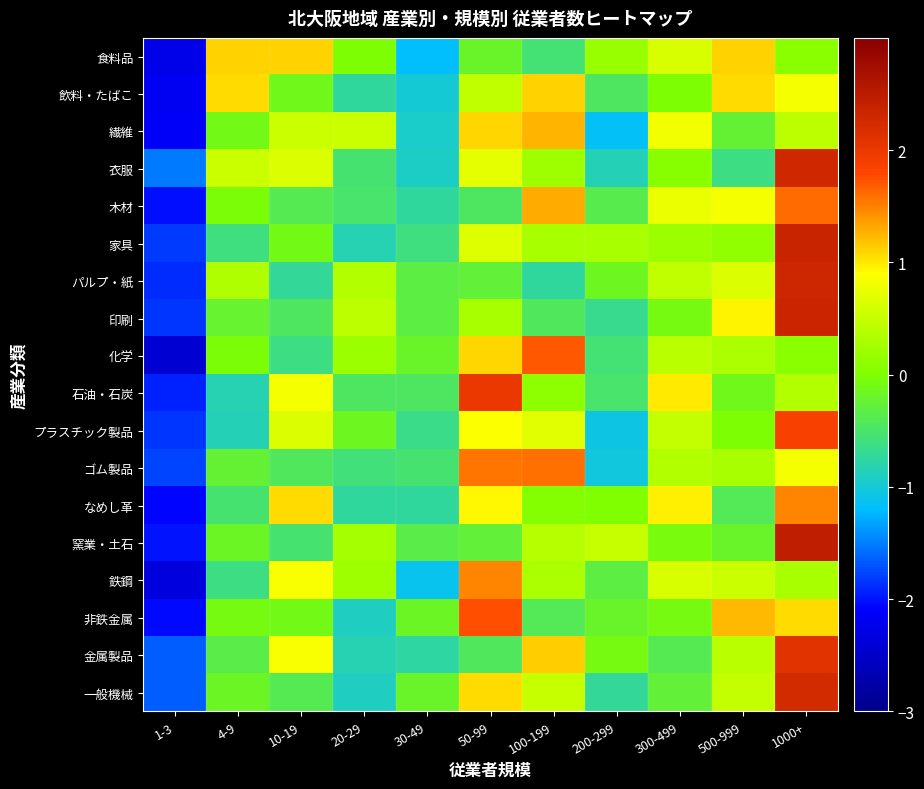

Reading right to left, extract all data points from this chart.

食料品: 1000+=0.1	500-999=1.1	300-499=0.6	200-299=0.2	100-199=-0.5	50-99=-0.2	30-49=-1.2	20-29=-0.0	10-19=1.1	4-9=1.1	1-3=-2.3
飲料・たばこ: 1000+=0.8	500-999=1.1	300-499=-0.0	200-299=-0.5	100-199=1.1	50-99=0.5	30-49=-1.0	20-29=-0.7	10-19=-0.1	4-9=1.1	1-3=-2.2
繊維: 1000+=0.4	500-999=-0.2	300-499=0.8	200-299=-1.2	100-199=1.3	50-99=1.1	30-49=-1.0	20-29=0.5	10-19=0.5	4-9=-0.1	1-3=-2.1
衣服: 1000+=2.3	500-999=-0.6	300-499=0.1	200-299=-0.9	100-199=0.2	50-99=0.7	30-49=-0.9	20-29=-0.5	10-19=0.6	4-9=0.5	1-3=-1.5
木材: 1000+=1.6	500-999=0.8	300-499=0.8	200-299=-0.4	100-199=1.3	50-99=-0.4	30-49=-0.7	20-29=-0.5	10-19=-0.4	4-9=-0.0	1-3=-2.0
家具: 1000+=2.4	500-999=0.1	300-499=0.2	200-299=0.3	100-199=0.3	50-99=0.7	30-49=-0.6	20-29=-0.8	10-19=-0.1	4-9=-0.6	1-3=-1.8
パルプ・紙: 1000+=2.3	500-999=0.6	300-499=0.4	200-299=-0.2	100-199=-0.7	50-99=-0.3	30-49=-0.3	20-29=0.4	10-19=-0.7	4-9=0.3	1-3=-1.9
印刷: 1000+=2.3	500-999=1.0	300-499=-0.1	200-299=-0.7	100-199=-0.4	50-99=0.3	30-49=-0.3	20-29=0.4	10-19=-0.5	4-9=-0.2	1-3=-1.8
化学: 1000+=0.1	500-999=0.3	300-499=0.4	200-299=-0.5	100-199=1.7	50-99=1.1	30-49=-0.2	20-29=0.2	10-19=-0.6	4-9=-0.0	1-3=-2.4
石油・石炭: 1000+=0.4	500-999=-0.1	300-499=1.0	200-299=-0.5	100-199=0.1	50-99=2.0	30-49=-0.4	20-29=-0.5	10-19=0.8	4-9=-0.8	1-3=-1.9
プラスチック製品: 1000+=1.9	500-999=-0.0	300-499=0.5	200-299=-1.1	100-199=0.7	50-99=0.9	30-49=-0.6	20-29=-0.1	10-19=0.6	4-9=-0.9	1-3=-1.8
ゴム製品: 1000+=0.8	500-999=0.3	300-499=0.4	200-299=-1.1	100-199=1.6	50-99=1.6	30-49=-0.5	20-29=-0.6	10-19=-0.4	4-9=-0.2	1-3=-1.8
なめし革: 1000+=1.5	500-999=-0.4	300-499=1.0	200-299=0.0	100-199=0.0	50-99=0.9	30-49=-0.7	20-29=-0.7	10-19=1.1	4-9=-0.5	1-3=-2.1
窯業・土石: 1000+=2.4	500-999=-0.2	300-499=-0.1	200-299=0.5	100-199=0.4	50-99=-0.3	30-49=-0.3	20-29=0.3	10-19=-0.5	4-9=-0.2	1-3=-2.0
鉄鋼: 1000+=0.3	500-999=0.5	300-499=0.6	200-299=-0.3	100-199=0.3	50-99=1.5	30-49=-1.1	20-29=0.2	10-19=0.9	4-9=-0.6	1-3=-2.3
非鉄金属: 1000+=1.1	500-999=1.2	300-499=-0.1	200-299=-0.2	100-199=-0.4	50-99=1.7	30-49=-0.2	20-29=-0.9	10-19=-0.1	4-9=-0.1	1-3=-2.0
金属製品: 1000+=2.1	500-999=0.4	300-499=-0.4	200-299=-0.1	100-199=1.1	50-99=-0.4	30-49=-0.8	20-29=-0.8	10-19=0.9	4-9=-0.3	1-3=-1.6
一般機械: 1000+=2.2	500-999=0.5	300-499=-0.3	200-299=-0.7	100-199=0.5	50-99=1.1	30-49=-0.2	20-29=-0.9	10-19=-0.4	4-9=-0.2	1-3=-1.6